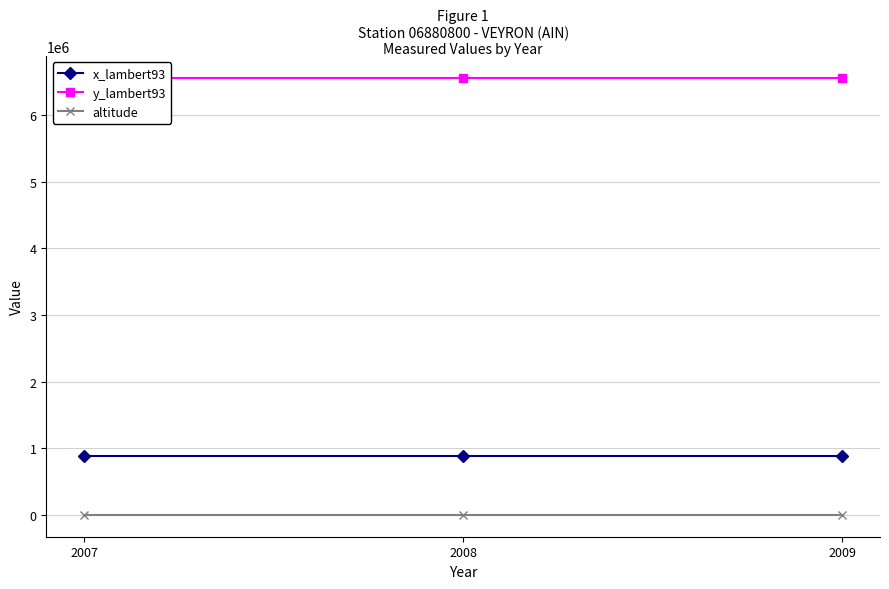

What are all the series names shown in the legend?

x_lambert93, y_lambert93, altitude